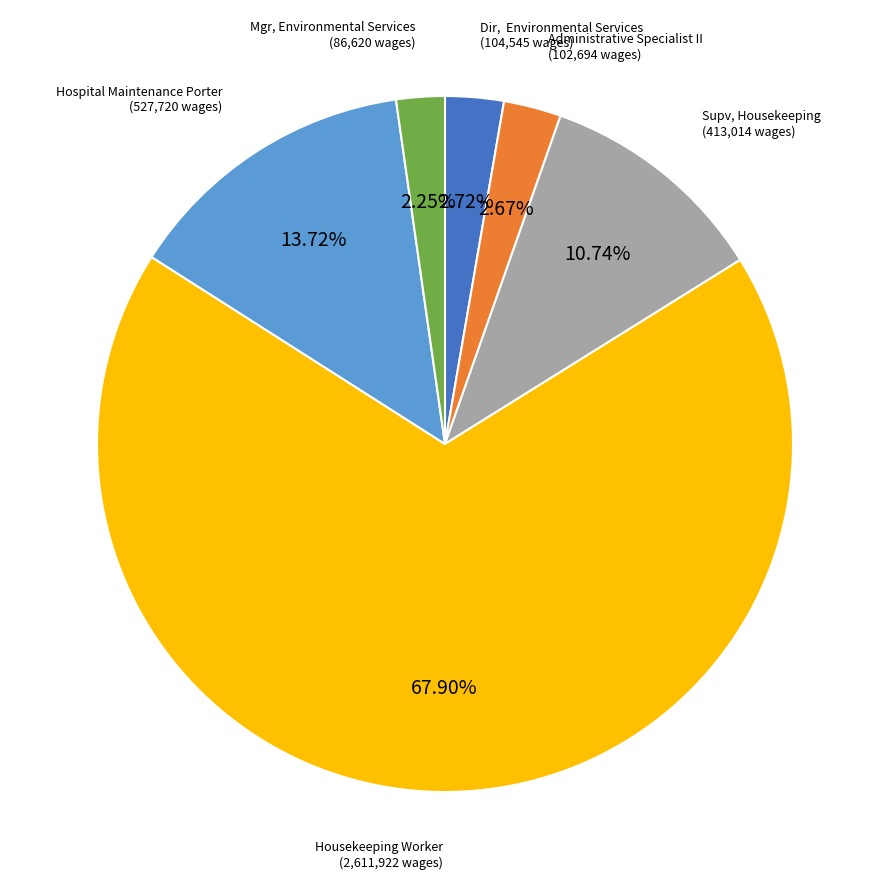

Does any single category account for the majority?

Yes